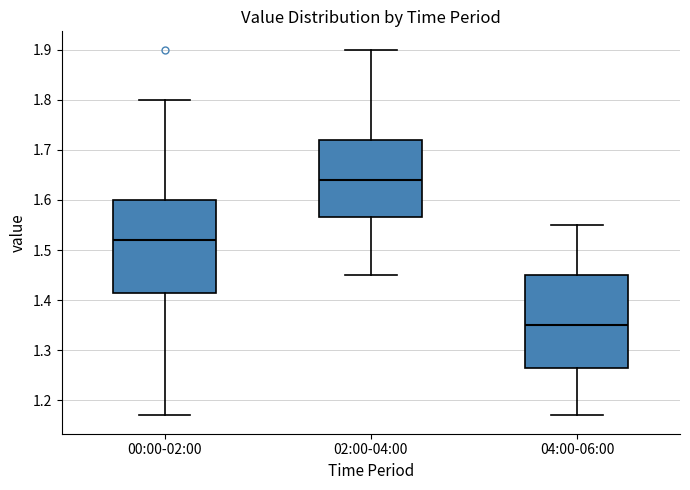

Reading left to right, read every box against the y-axis: the position of its median line, the range the box covers, and the ends of its whiskers. The values are not printed on the chart, so give them approximately, as read against the axis.

00:00-02:00: median 1.52, box 1.42 to 1.60, whiskers 1.17 to 1.80
02:00-04:00: median 1.64, box 1.57 to 1.72, whiskers 1.45 to 1.90
04:00-06:00: median 1.35, box 1.27 to 1.45, whiskers 1.17 to 1.55